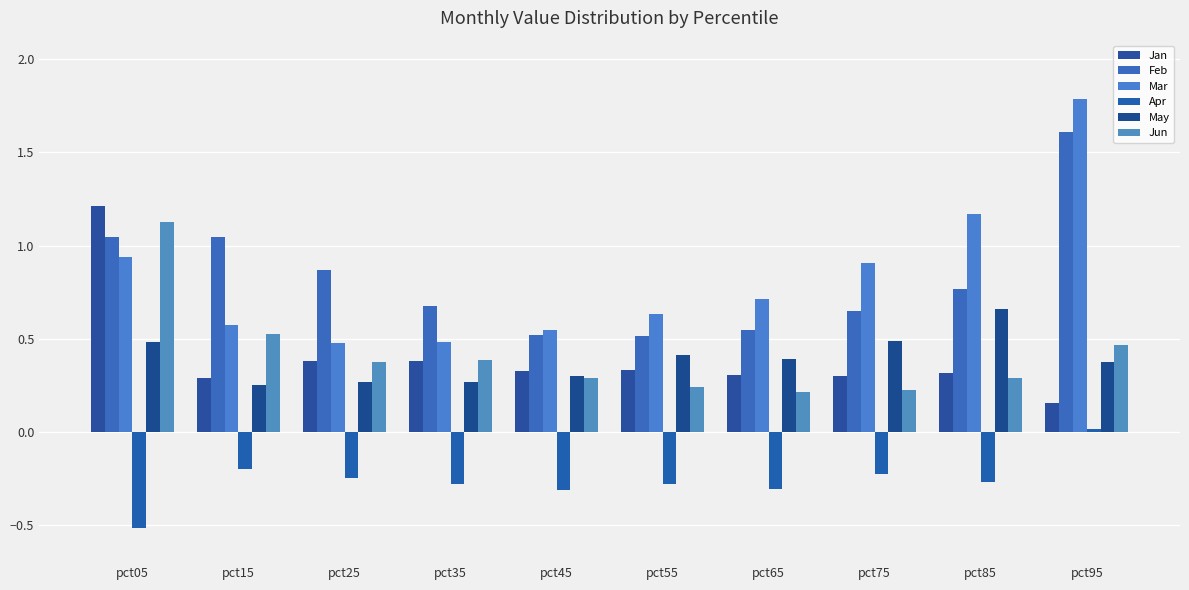

What is the difference between the maximum and second lowest values in the Jan series?

0.9